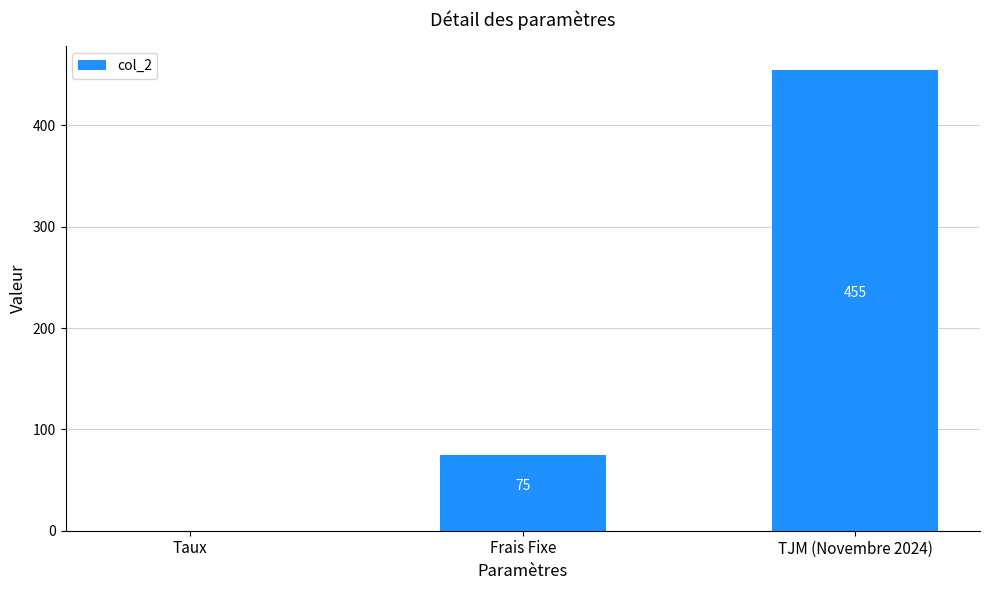

What is the change in value from Frais Fixe to TJM (Novembre 2024)?

+380.0